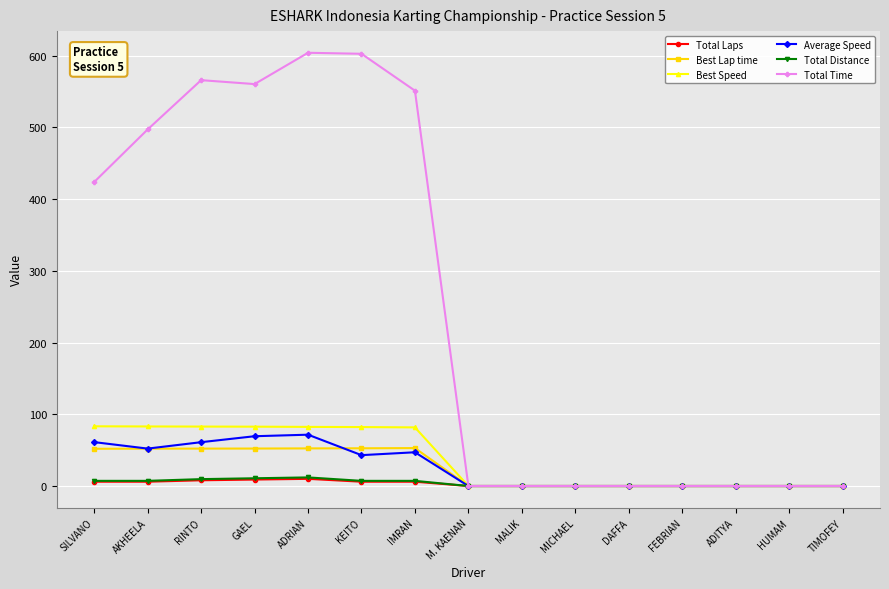

How many data points in Best Speed are above 0?

7